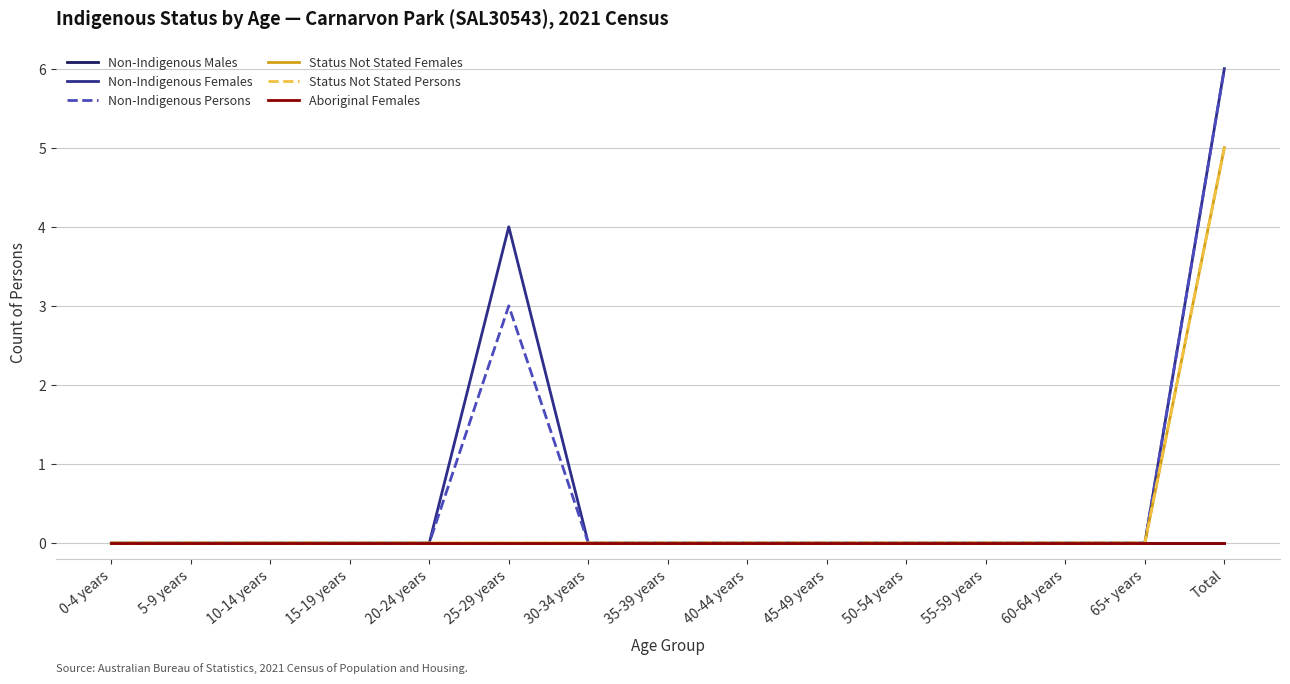

Does the chart have visible grid lines?

Yes